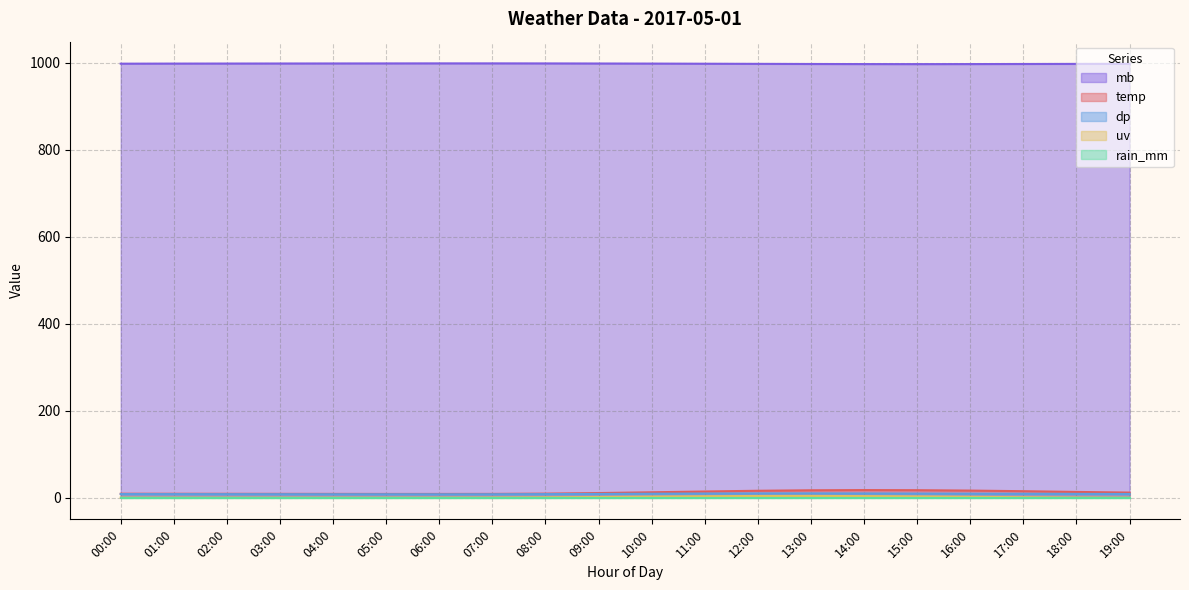

How many interior local peaks does the dp series have?

1